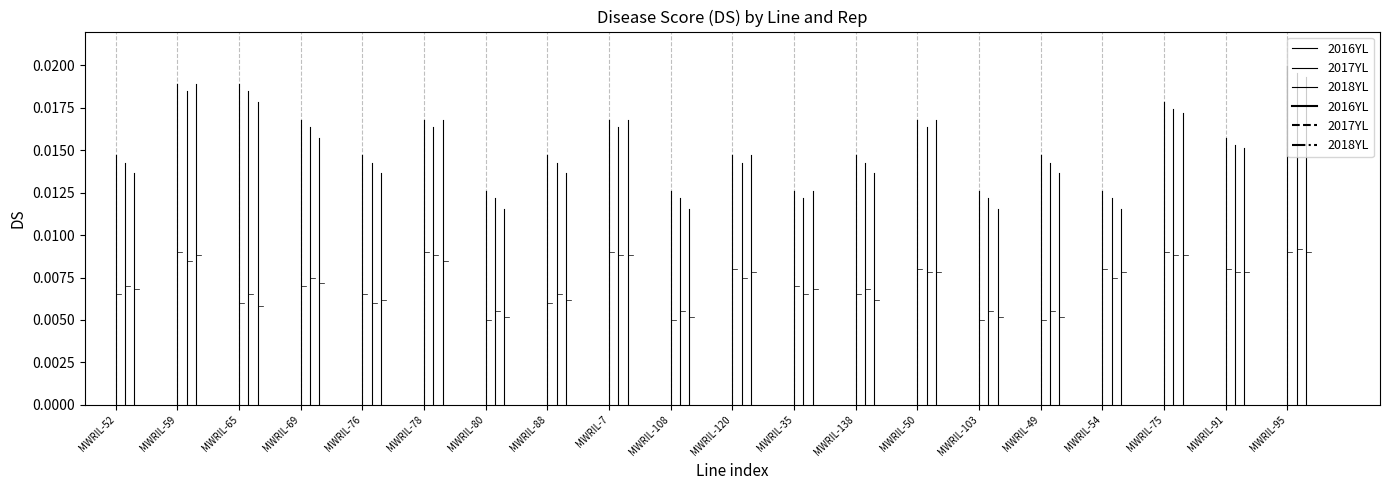

The value of 2016YL at MWRIL-52 is 0.0. True or false?

False